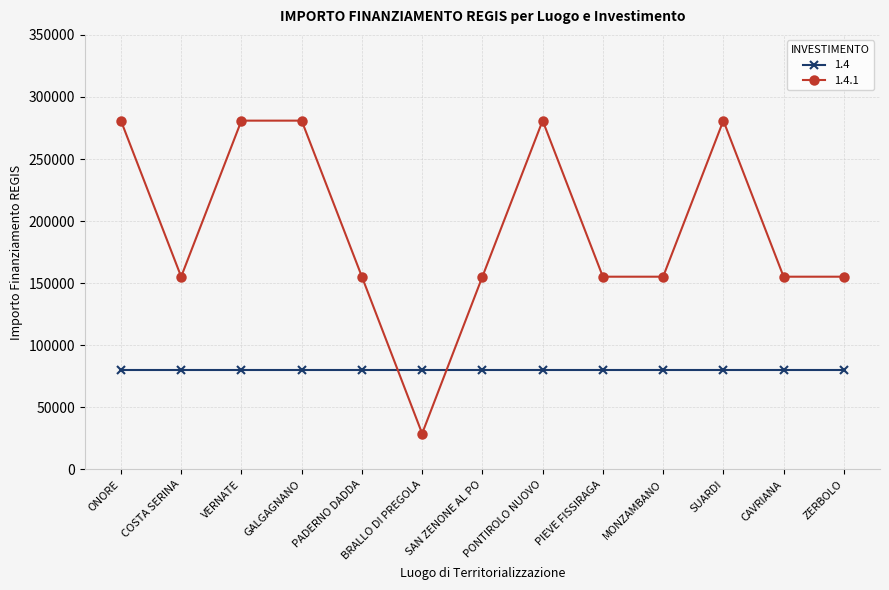

What is the greatest value displayed?

280932